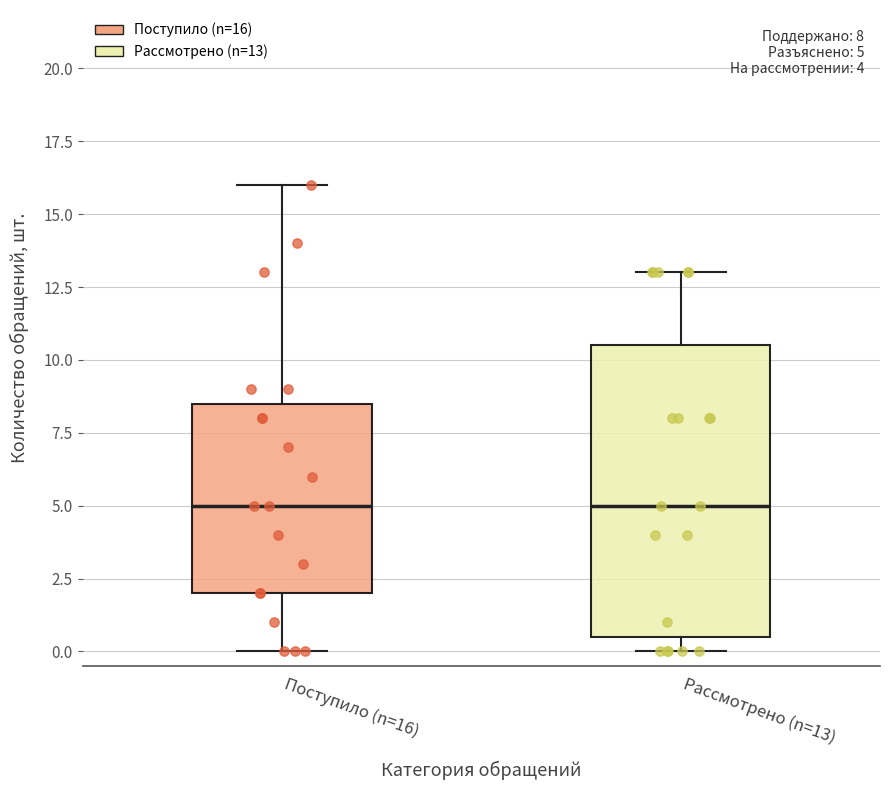

Comparing the boxes themselves (not the whiskers), which one is the tallest?

Рассмотрено (n=13)